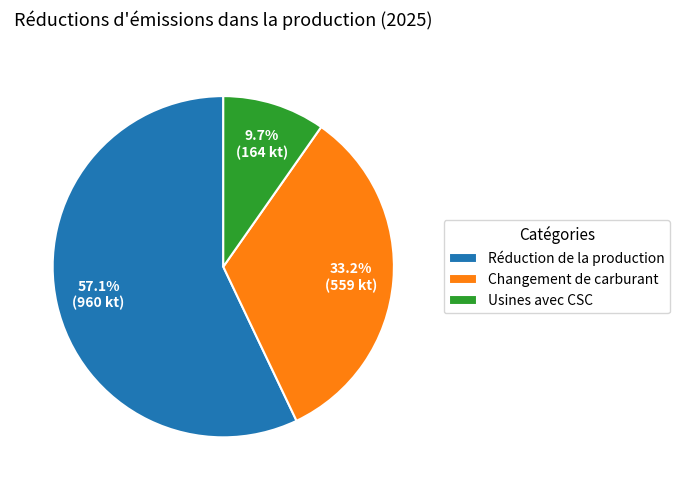

Combined, do Changement de carburant and Usines avec CSC account for over 50%?

No